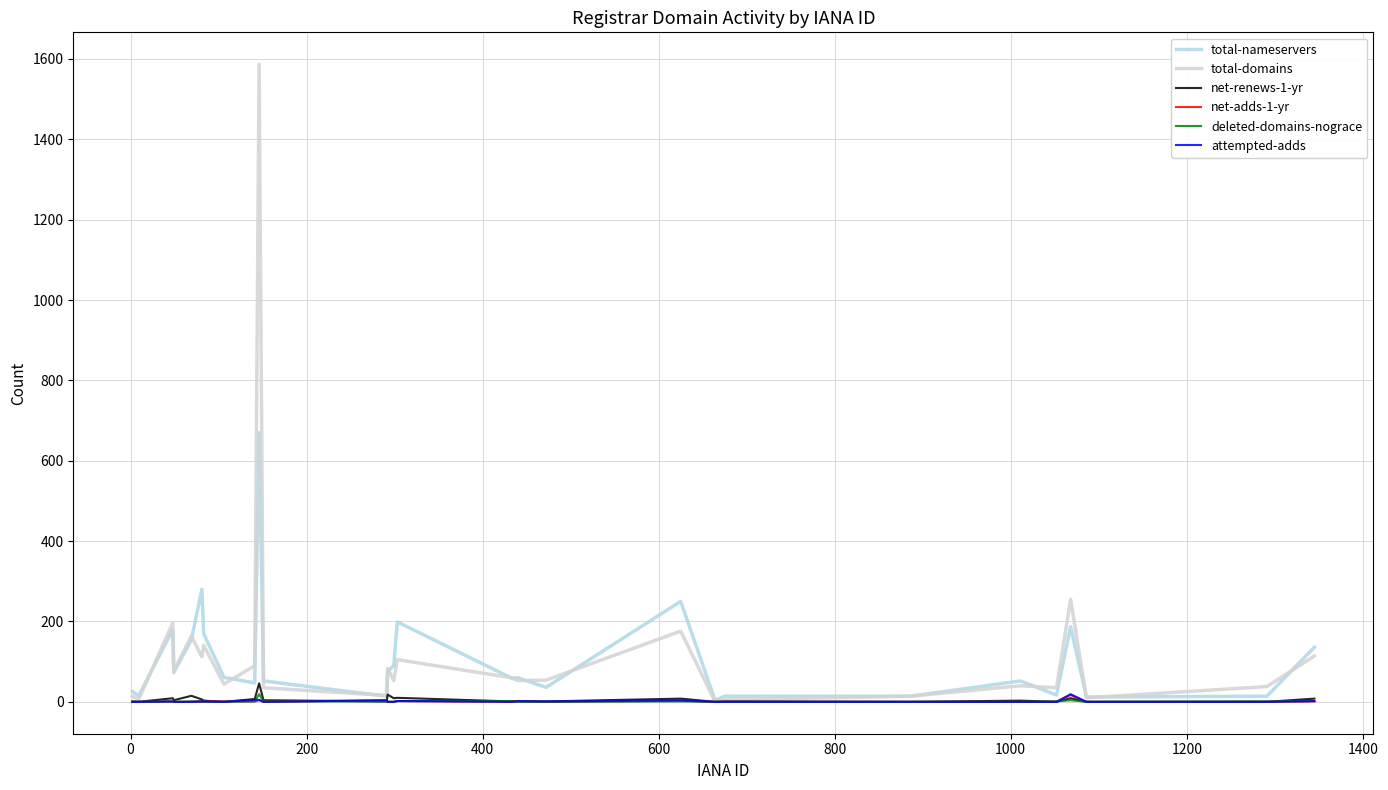

What is the maximum value for total-nameservers?

670